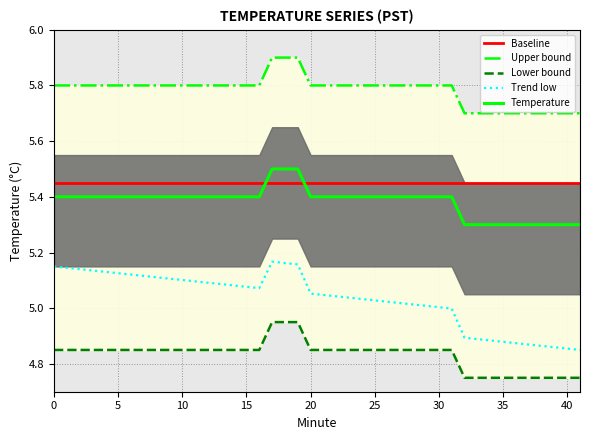

How many values are between 5 and 6?

40